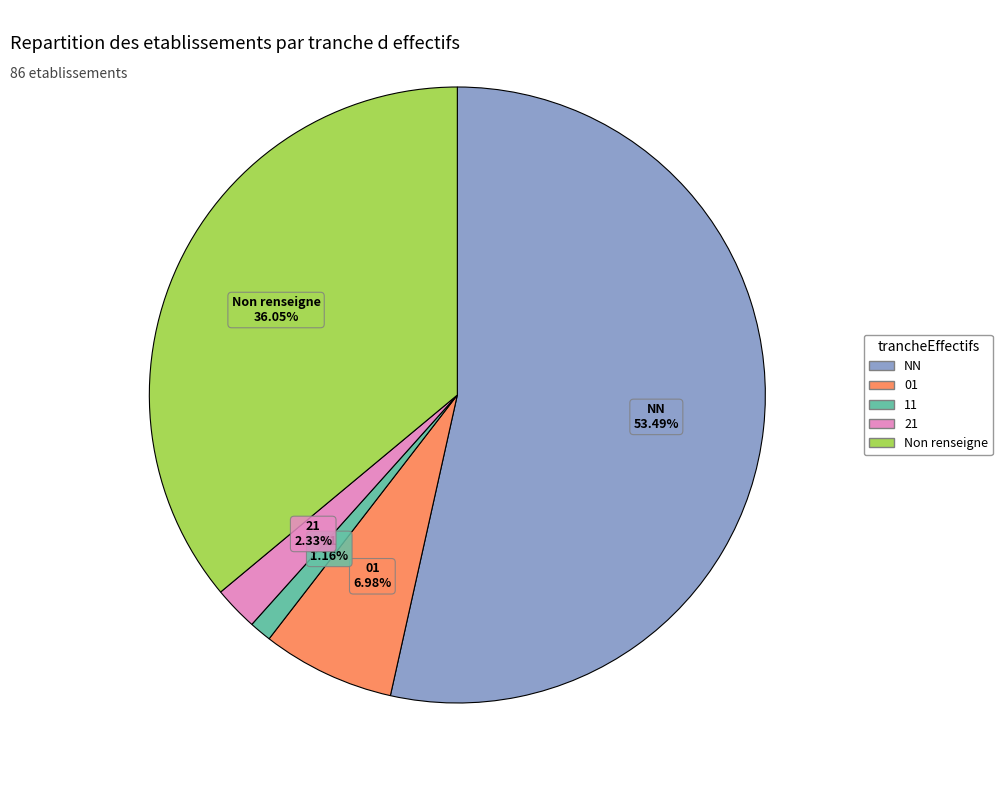

Does any single category account for the majority?

Yes